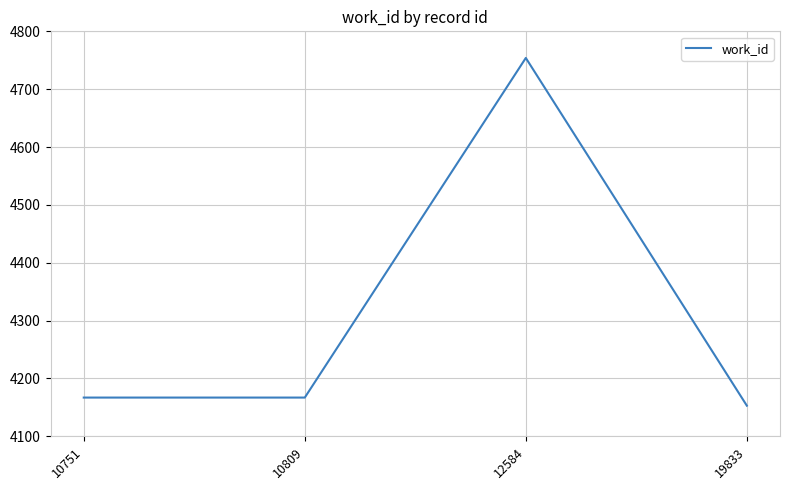

What is the change in value from 10751 to 12584?

+587